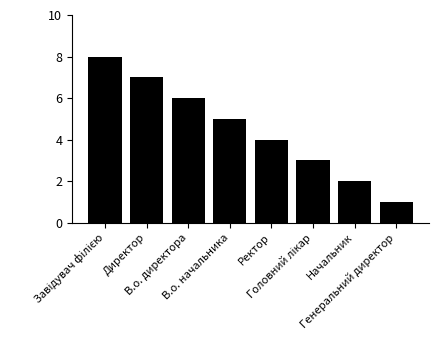

Which label corresponds to the smallest value in the chart?

Генеральний директор